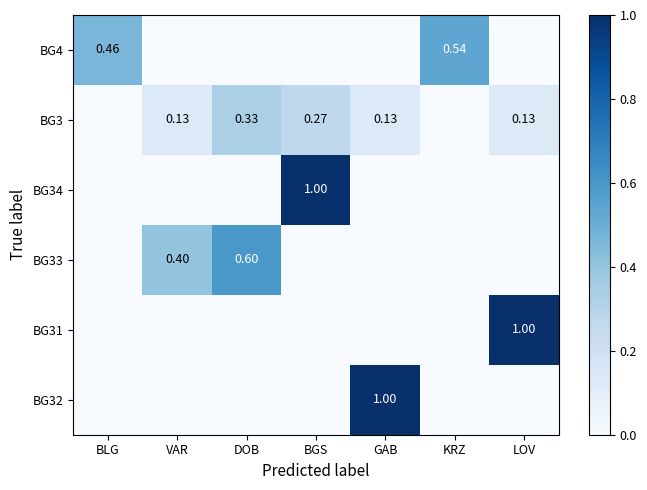

What is the sum of all BG33 values?

1.0